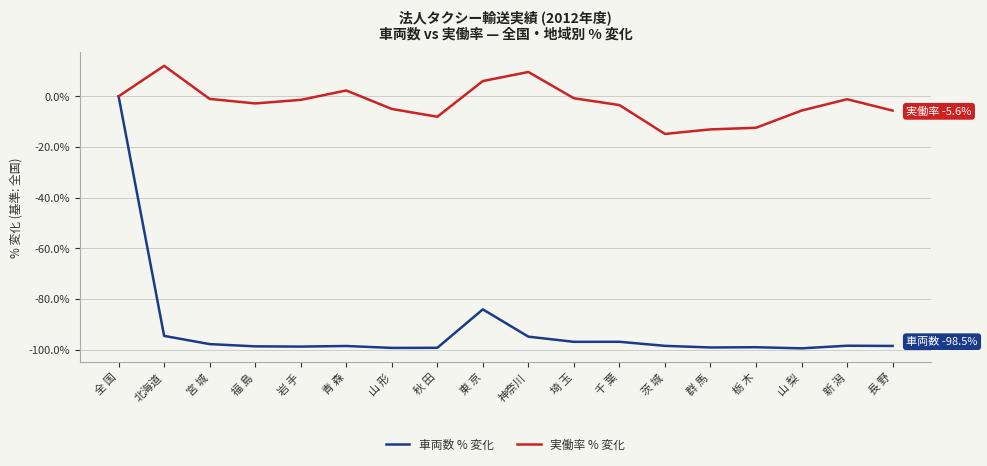

What is the average value of the 車両数 % 変化 series?

-91.8